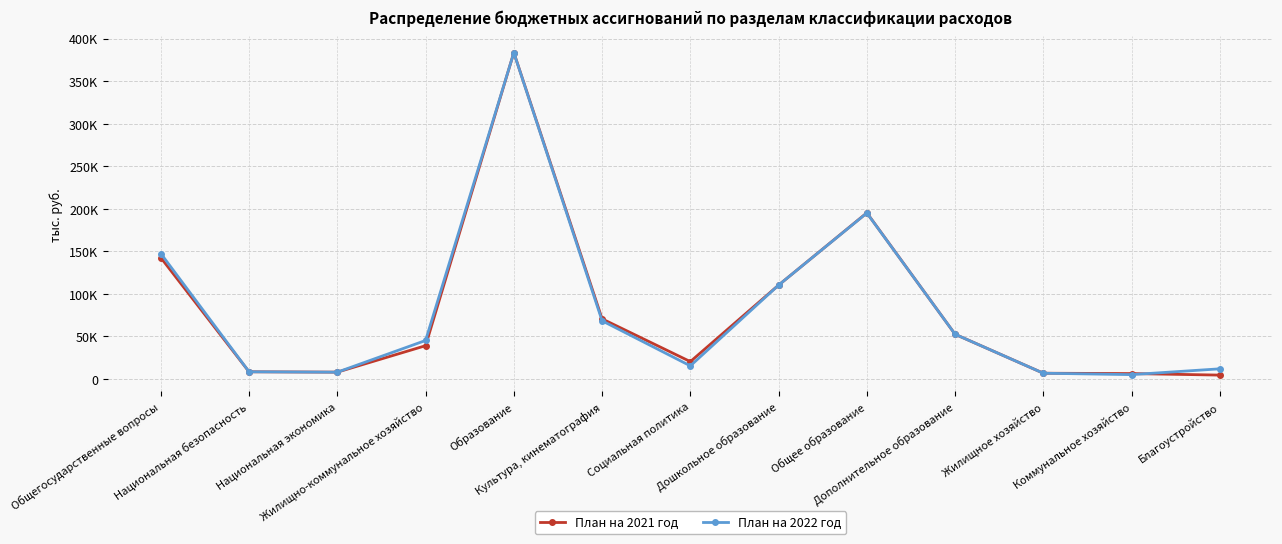

What are all the series names shown in the legend?

План на 2021 год, План на 2022 год